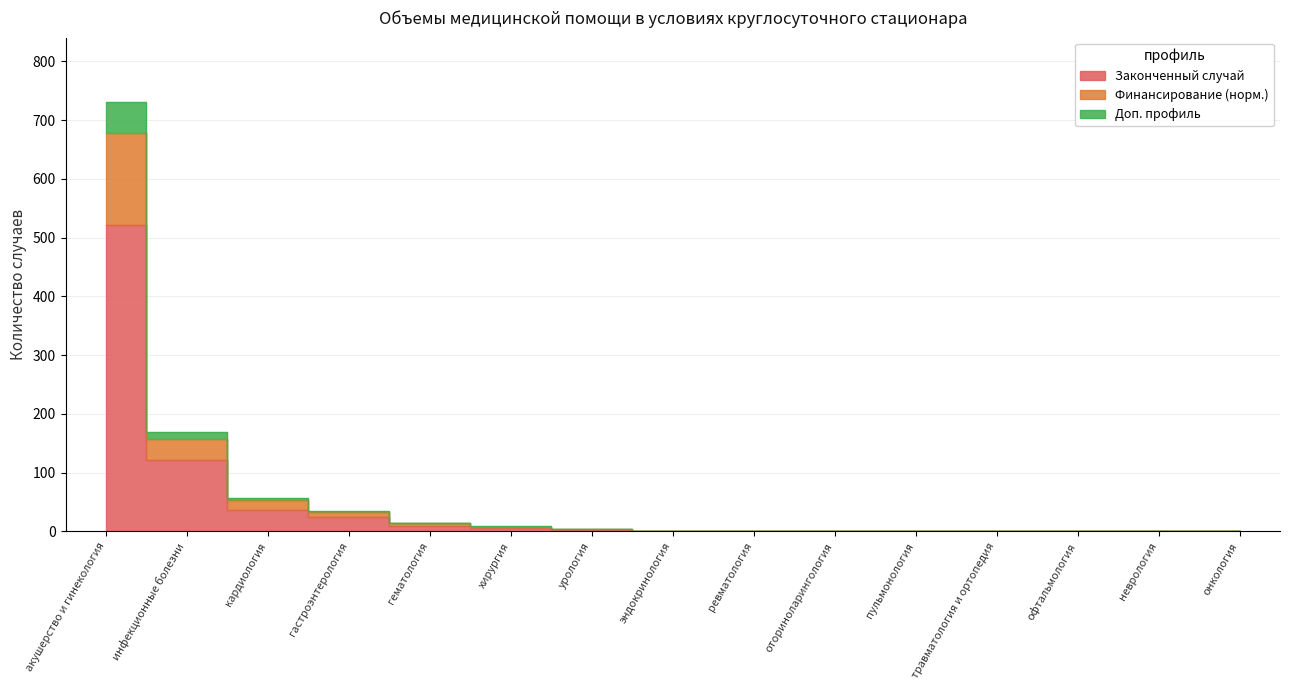

What is the value of the Законченный случай point at the 3rd from the left?

37.0